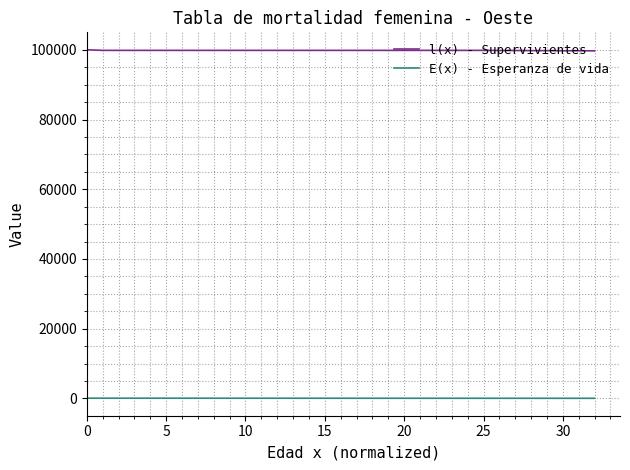

Which series has the largest total across all categories?

l(x) - Supervivientes